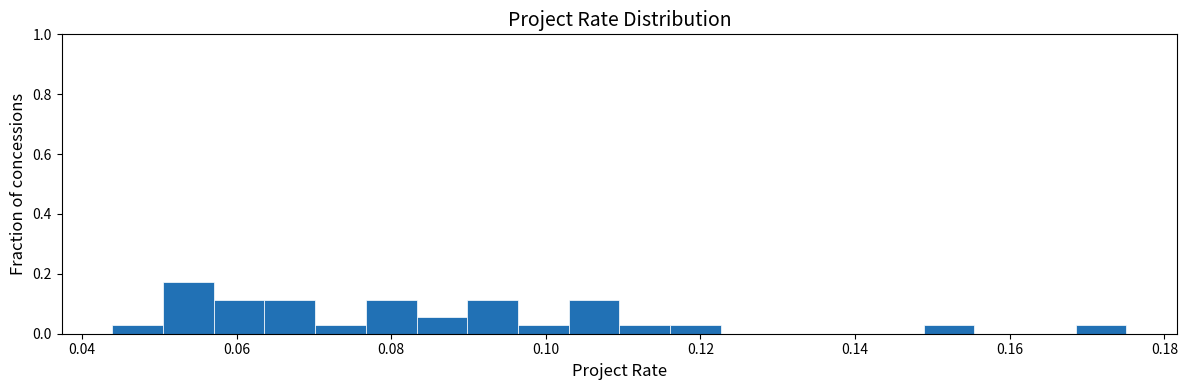

Read against the x-axis, roughly where is the centre of the tallest bar?

0.054